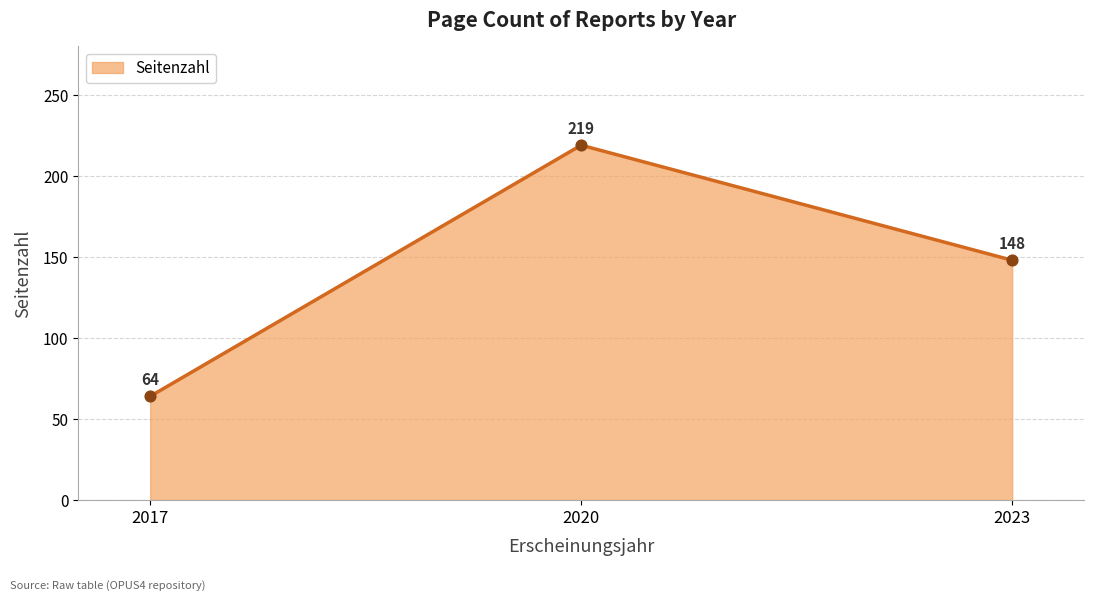

Between 2020 and 2017, which is larger?

2020